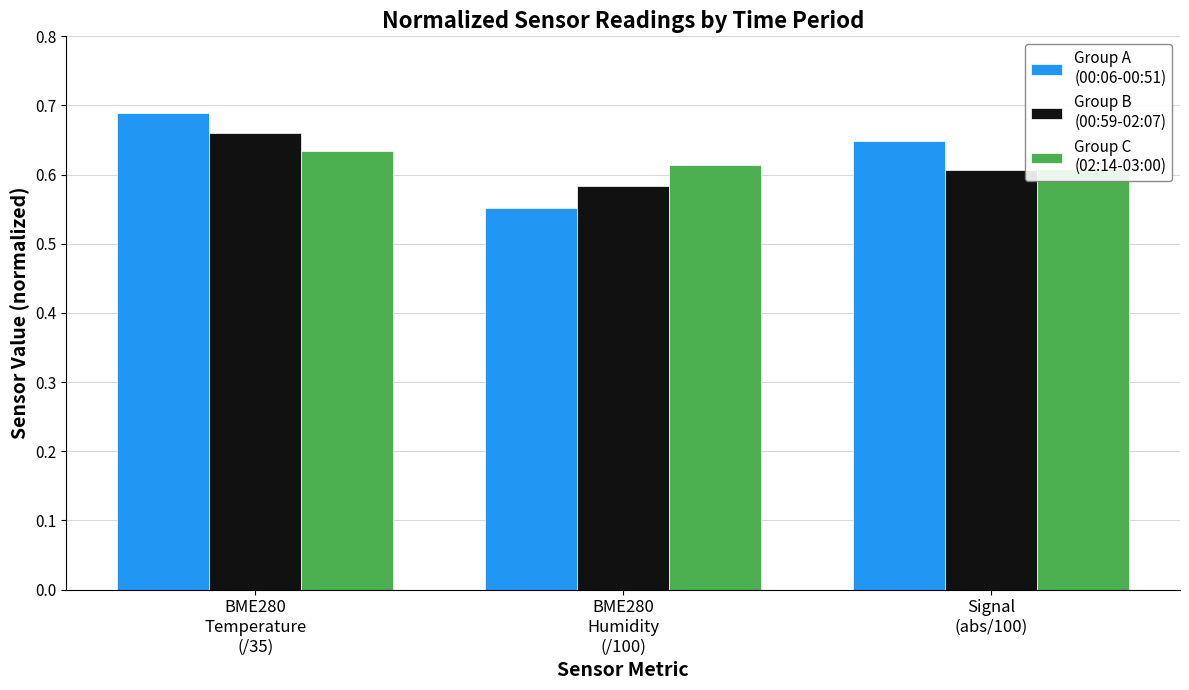

At how many categories does at least one series exceed 0?

3